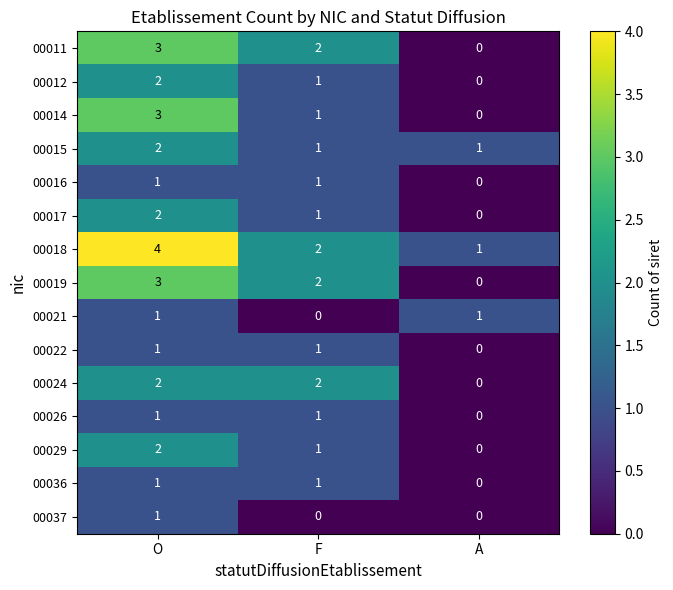

List the labels in order of 00019 value, smallest first.

A, F, O